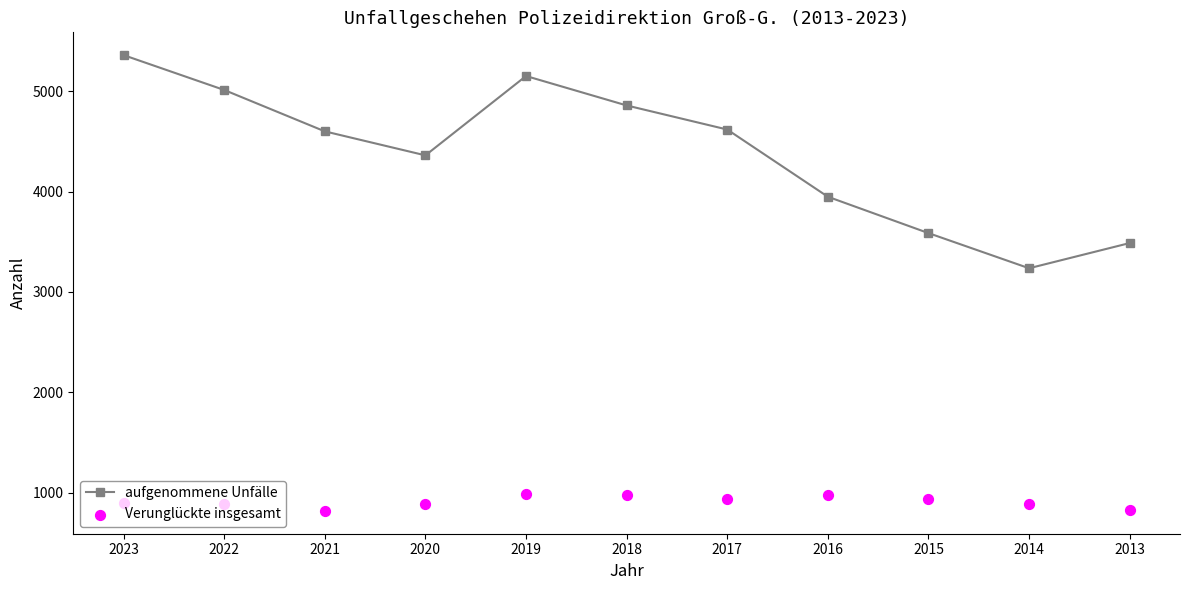

Which series has the largest Y range (max minus min)?

aufgenommene Unfälle